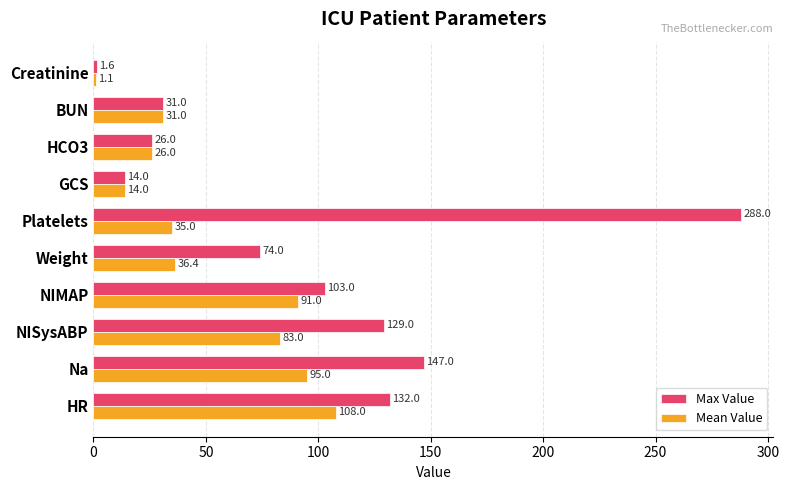

At Weight, list the series in order from largest to smallest.

Max Value, Mean Value